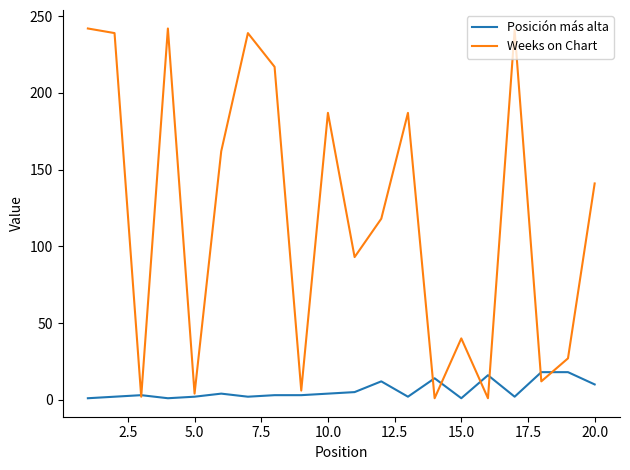

List the series in order of their overall mean, lowest first.

Posición más alta, Weeks on Chart